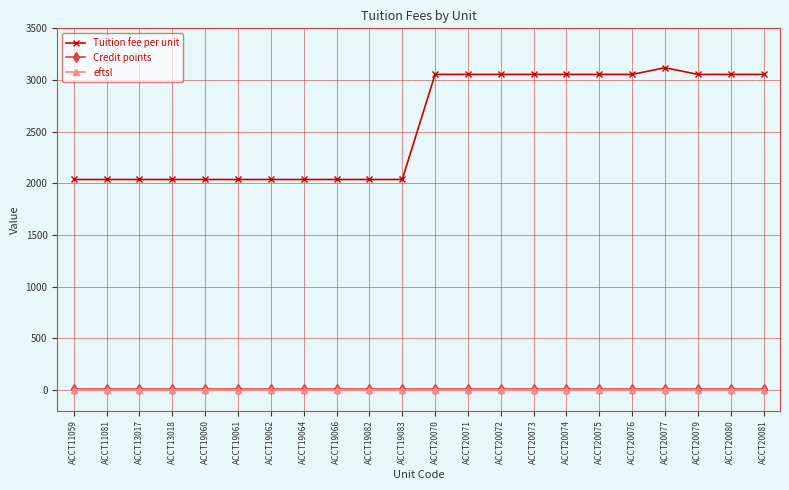

What is the difference between the highest and lowest values at ACCT20071?

3053.9